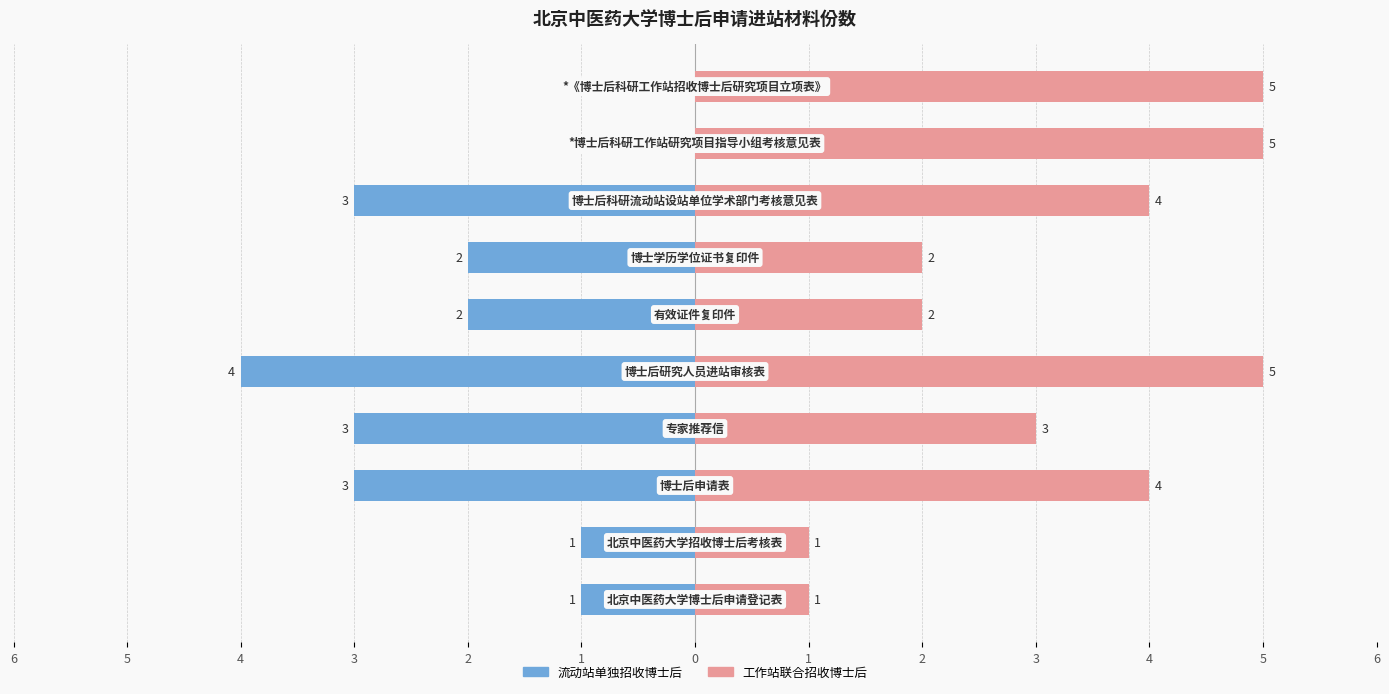

Reading left to right, extract all data points from this chart.

流动站单独招收博士后: 6=-1	5=-1	4=-3	3=-3	2=-4	1=-2	0=-2	1=-3	2=0	3=0
工作站联合招收博士后: 6=1	5=1	4=4	3=3	2=5	1=2	0=2	1=4	2=5	3=5